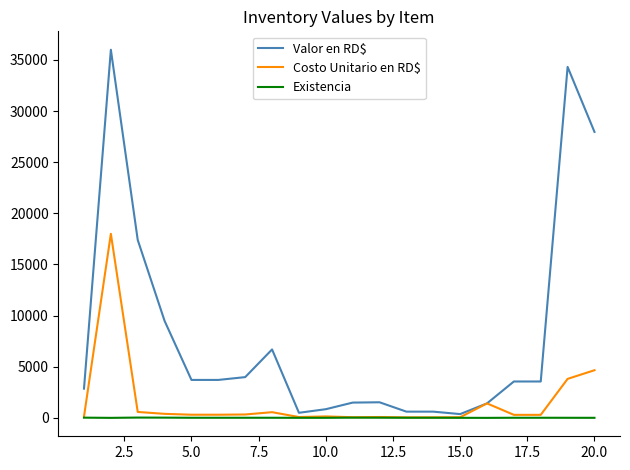

Which series has the largest total across all categories?

Valor en RD$